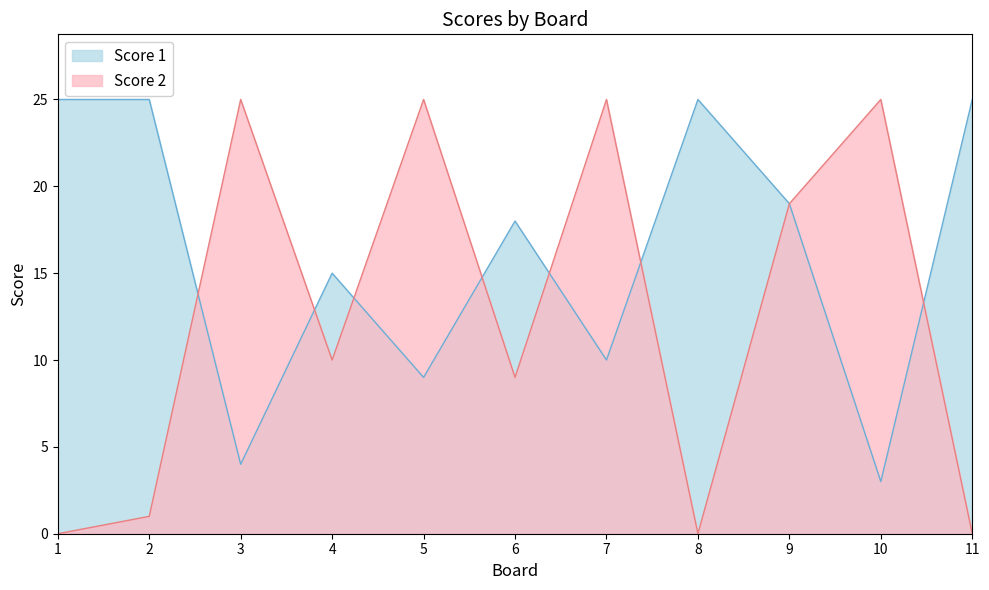

Between which two adjacent categories do Score 2 and Score 1 first intersect?

2 and 3